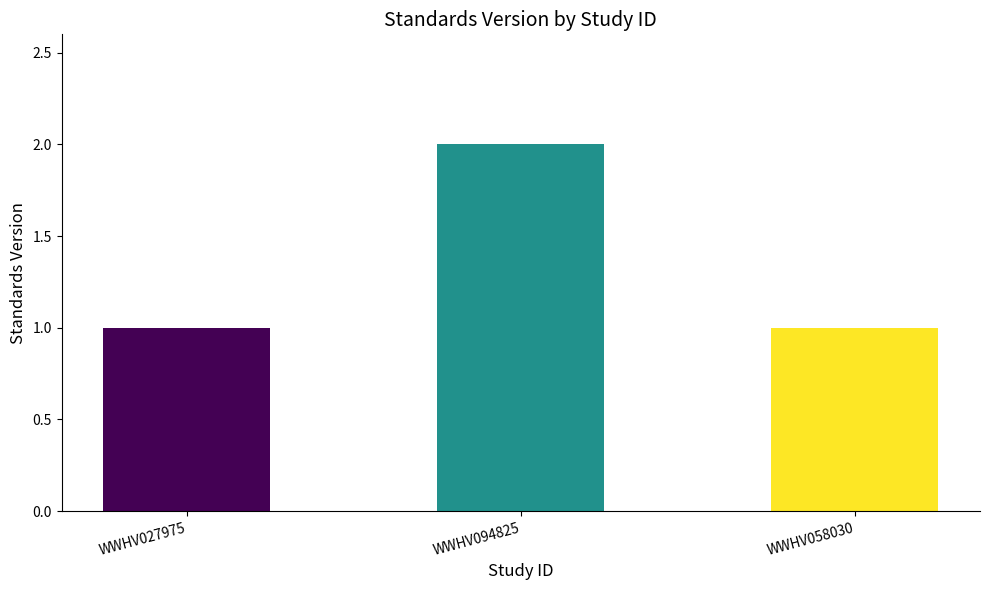

Are the bars grouped side by side (vs. stacked)?

No